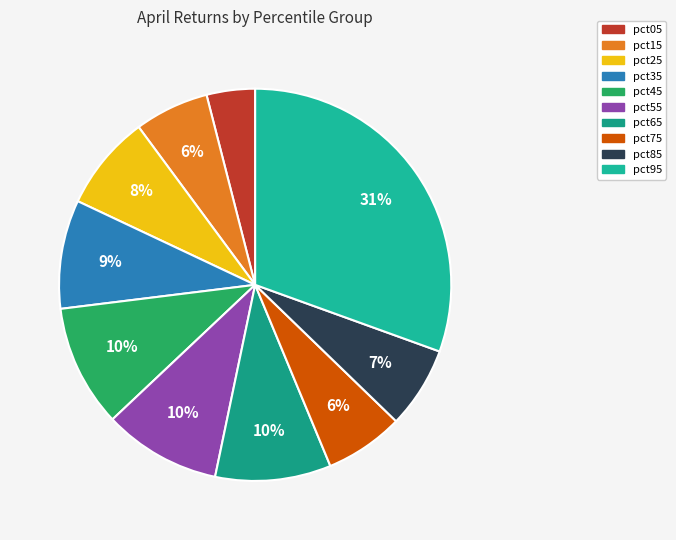

How many slices are in this pie chart?

10